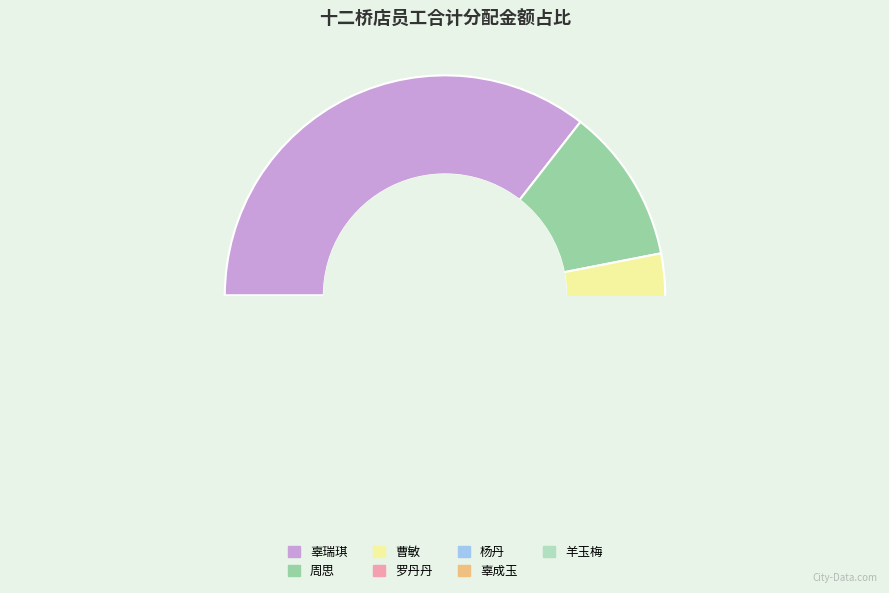

Which category has the biggest portion of the pie?

辜瑞琪